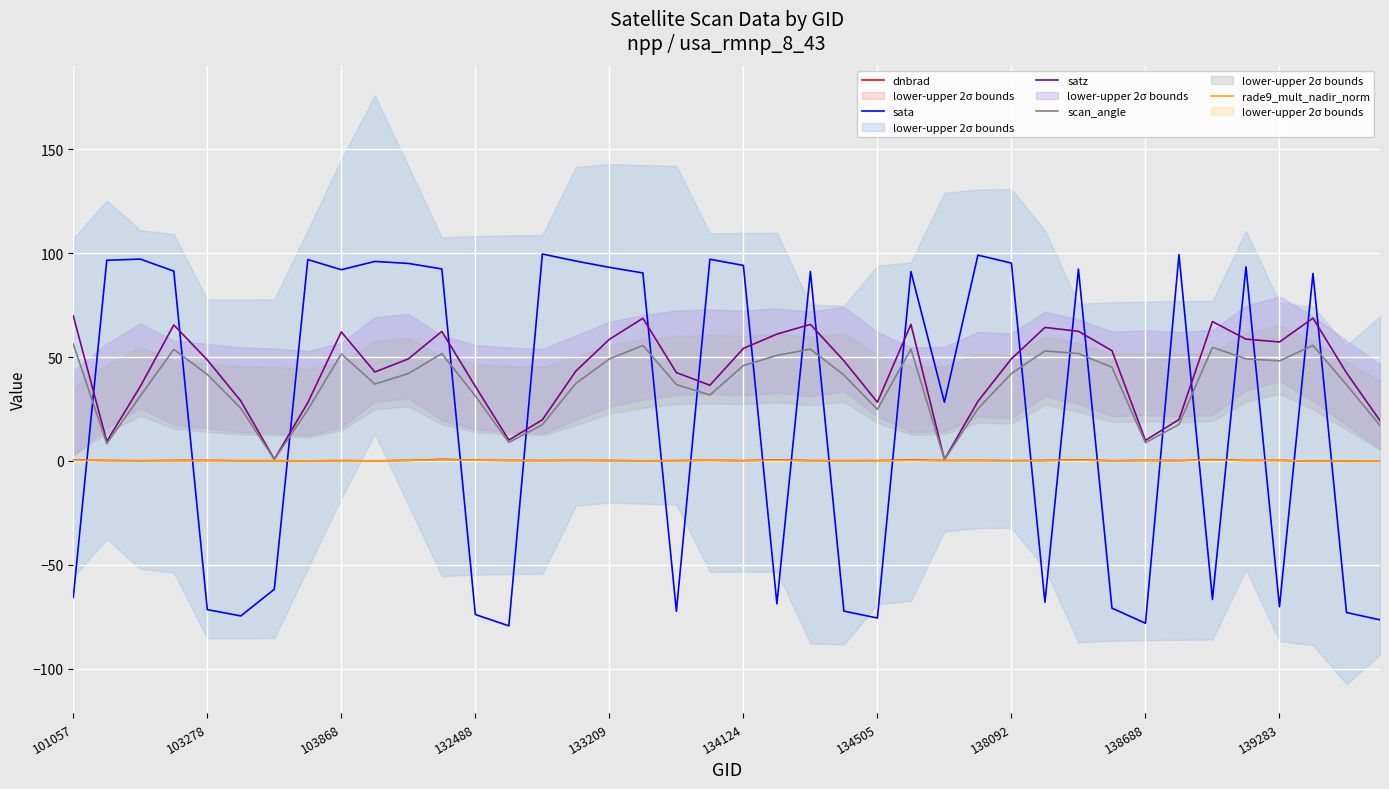

True or false: scan_angle has a value of 86.9 at 101057.

False